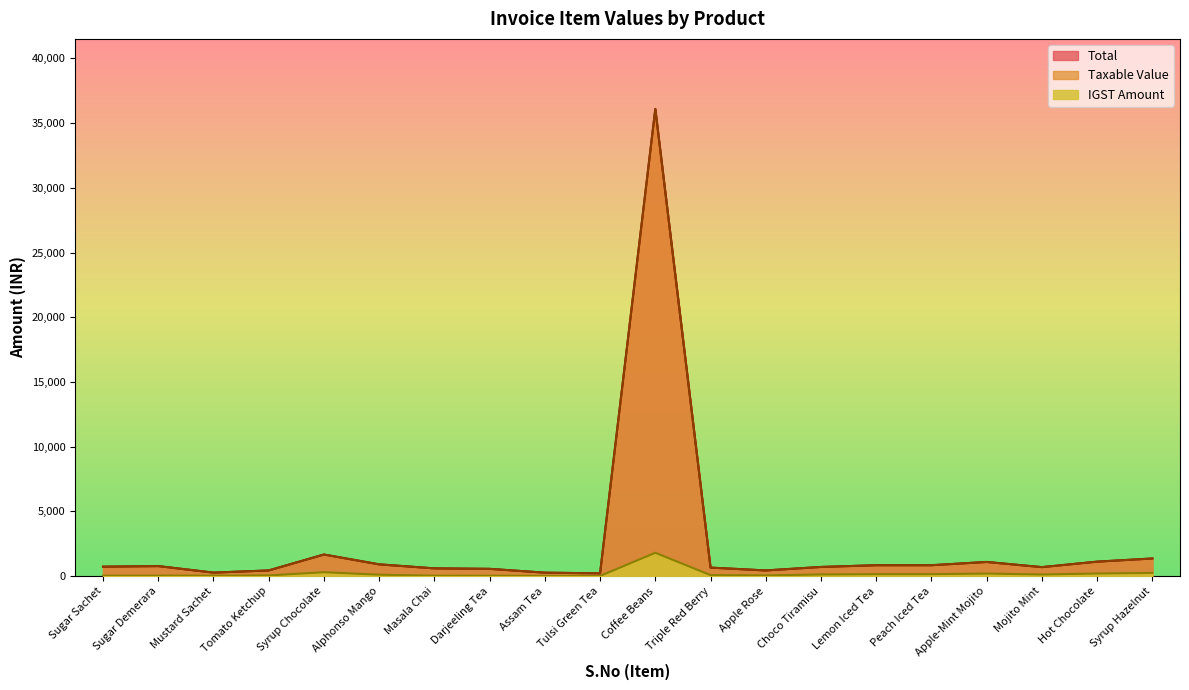

Is the value of IGST Amount at Apple-Mint Mojito greater than the value of Total at Masala Chai?

No